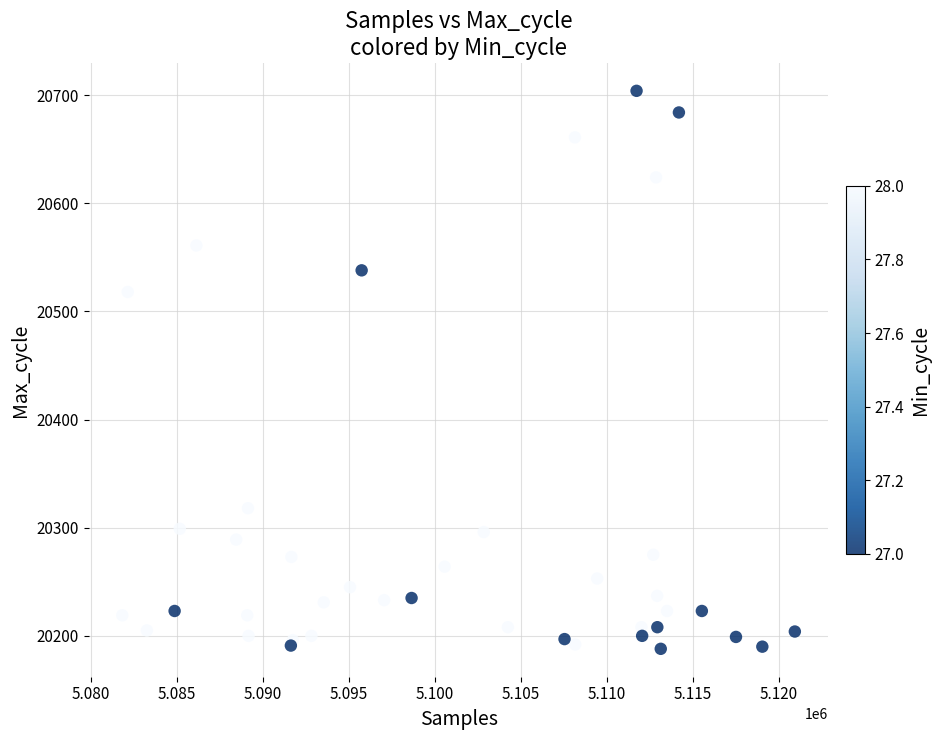

What Y value in the scatter plot is closest to 20446?

20518